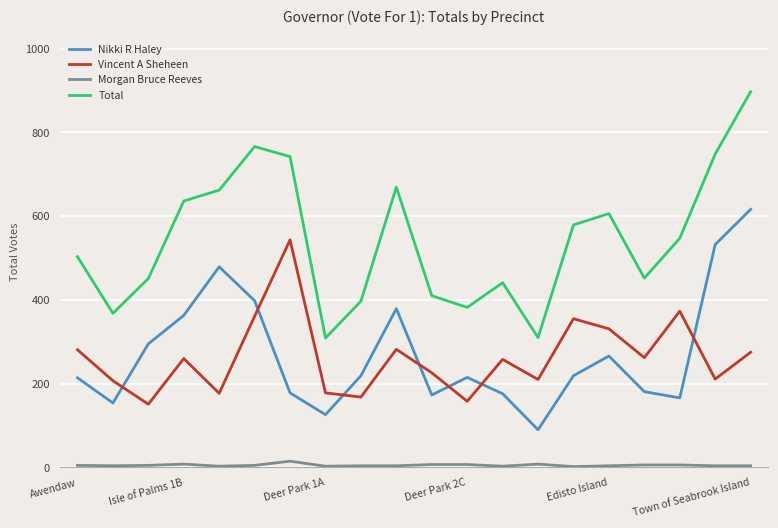

True or false: Total and Morgan Bruce Reeves cross at least once.

False